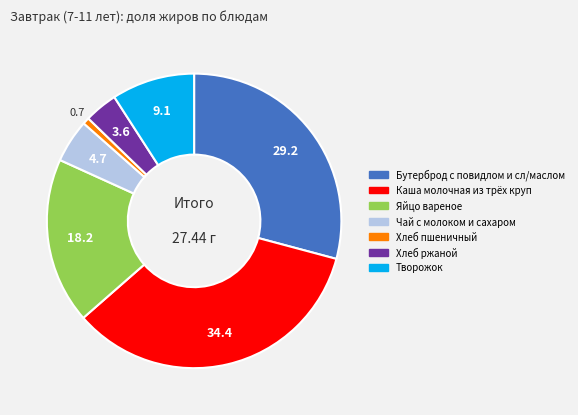

Is it true that Каша молочная из трёх круп is 34% of the pie?

True